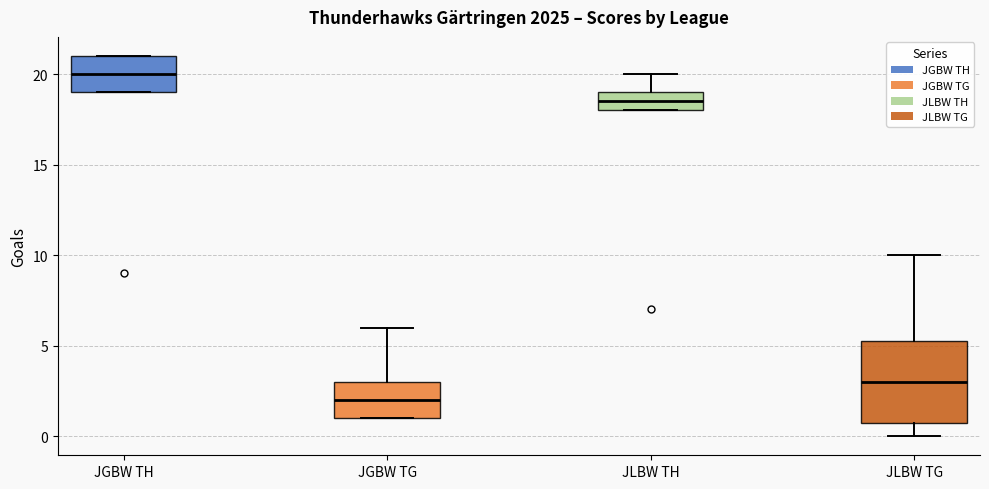

Which box's median line is the highest?

JGBW TH